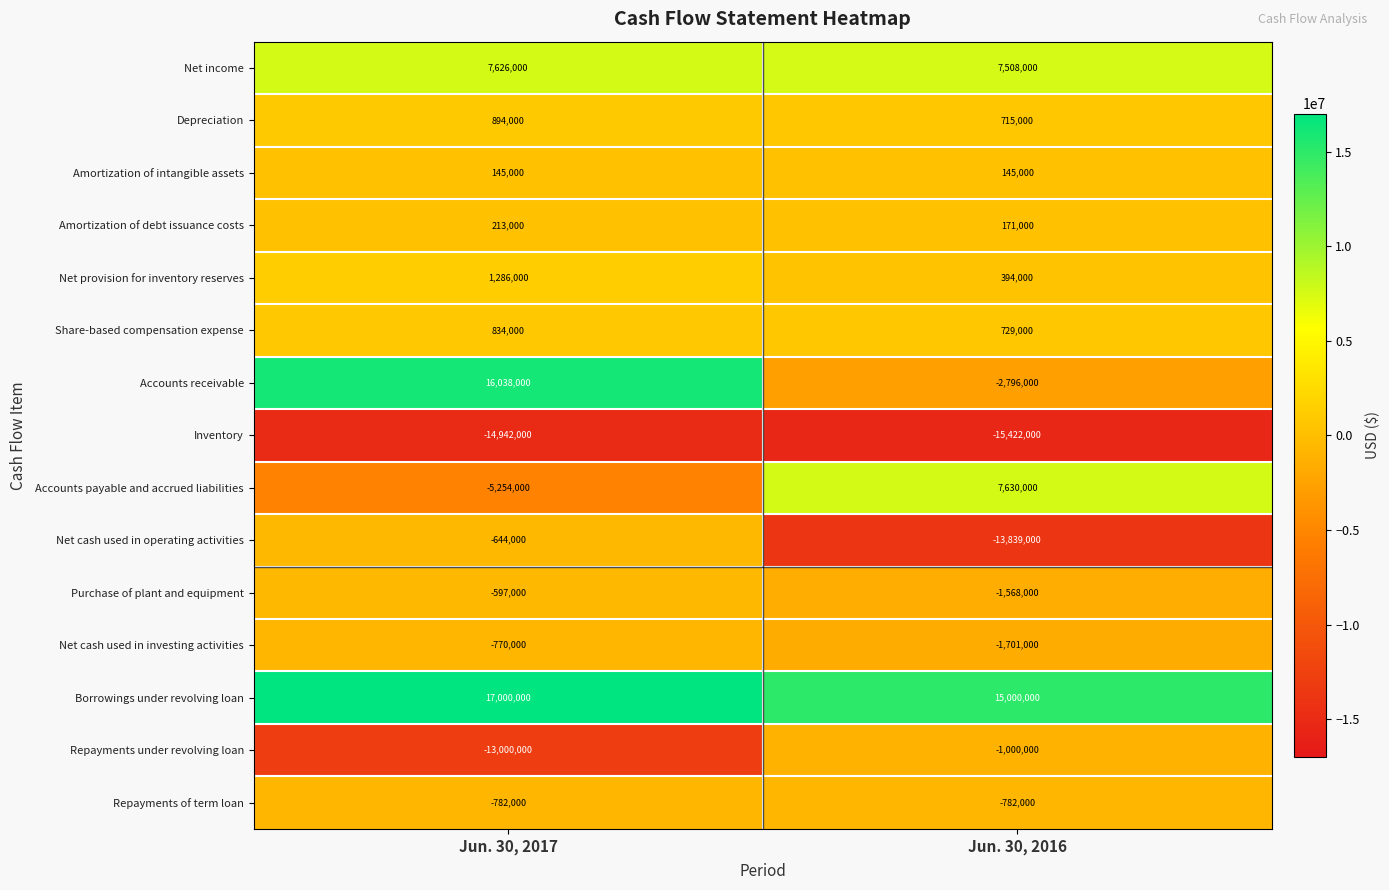

Reading right to left, extract all data points from this chart.

Net income: Jun. 30, 2016=7508000	Jun. 30, 2017=7626000
Depreciation: Jun. 30, 2016=715000	Jun. 30, 2017=894000
Amortization of intangible assets: Jun. 30, 2016=145000	Jun. 30, 2017=145000
Amortization of debt issuance costs: Jun. 30, 2016=171000	Jun. 30, 2017=213000
Net provision for inventory reserves: Jun. 30, 2016=394000	Jun. 30, 2017=1286000
Share-based compensation expense: Jun. 30, 2016=729000	Jun. 30, 2017=834000
Accounts receivable: Jun. 30, 2016=-2796000	Jun. 30, 2017=16038000
Inventory: Jun. 30, 2016=-15422000	Jun. 30, 2017=-14942000
Accounts payable and accrued liabilities: Jun. 30, 2016=7630000	Jun. 30, 2017=-5254000
Net cash used in operating activities: Jun. 30, 2016=-13839000	Jun. 30, 2017=-644000
Purchase of plant and equipment: Jun. 30, 2016=-1568000	Jun. 30, 2017=-597000
Net cash used in investing activities: Jun. 30, 2016=-1701000	Jun. 30, 2017=-770000
Borrowings under revolving loan: Jun. 30, 2016=15000000	Jun. 30, 2017=17000000
Repayments under revolving loan: Jun. 30, 2016=-1000000	Jun. 30, 2017=-13000000
Repayments of term loan: Jun. 30, 2016=-782000	Jun. 30, 2017=-782000